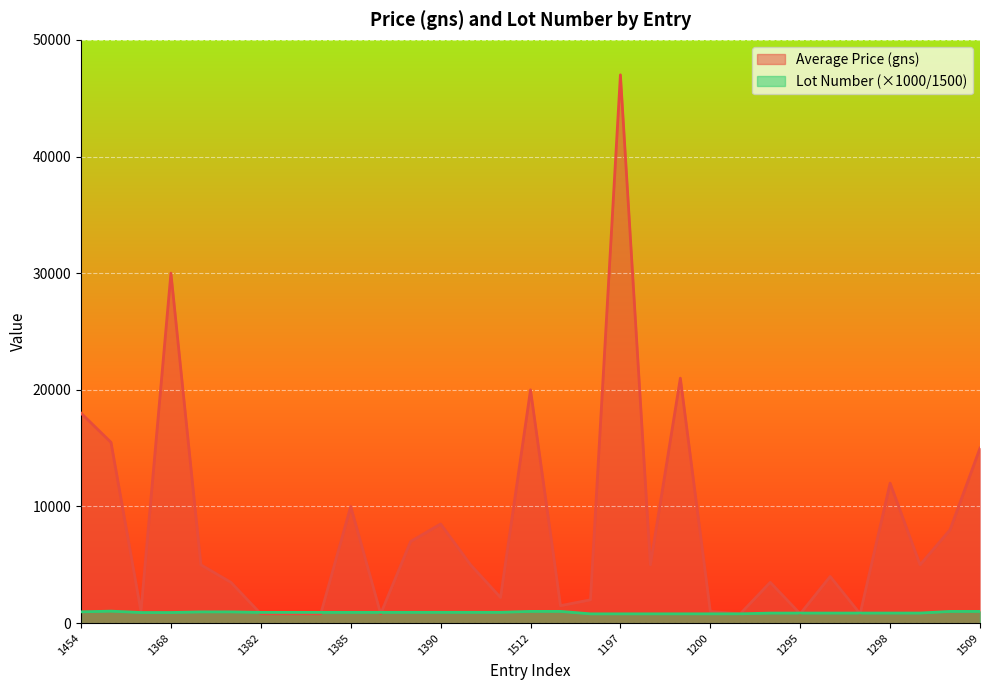

Between 1367 and 1386, which series saw the biggest shift?

Average Price (gns)